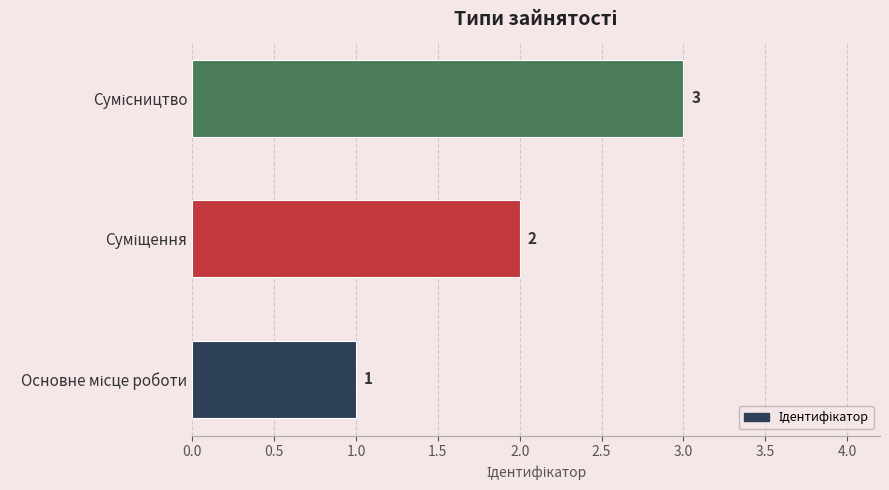

How many series are shown in this chart?

1